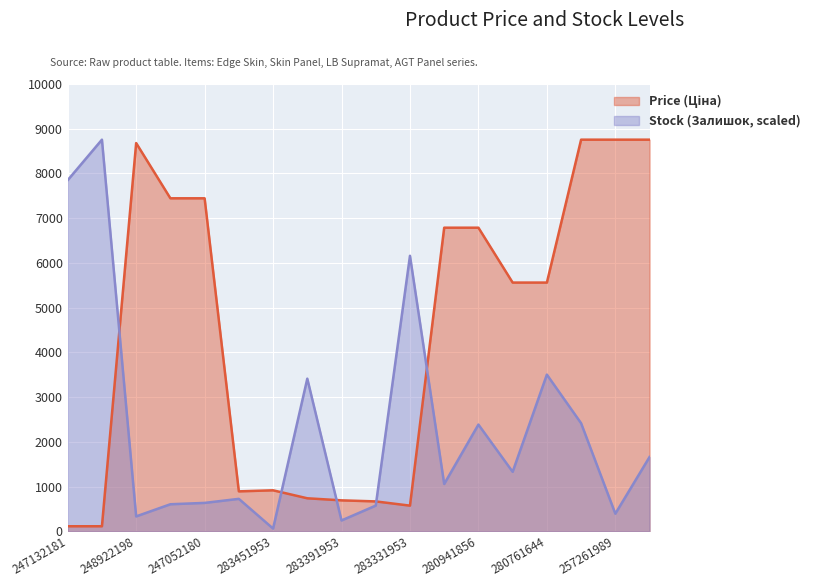

What are all the series names shown in the legend?

Price (Ціна), Stock (Залишок)